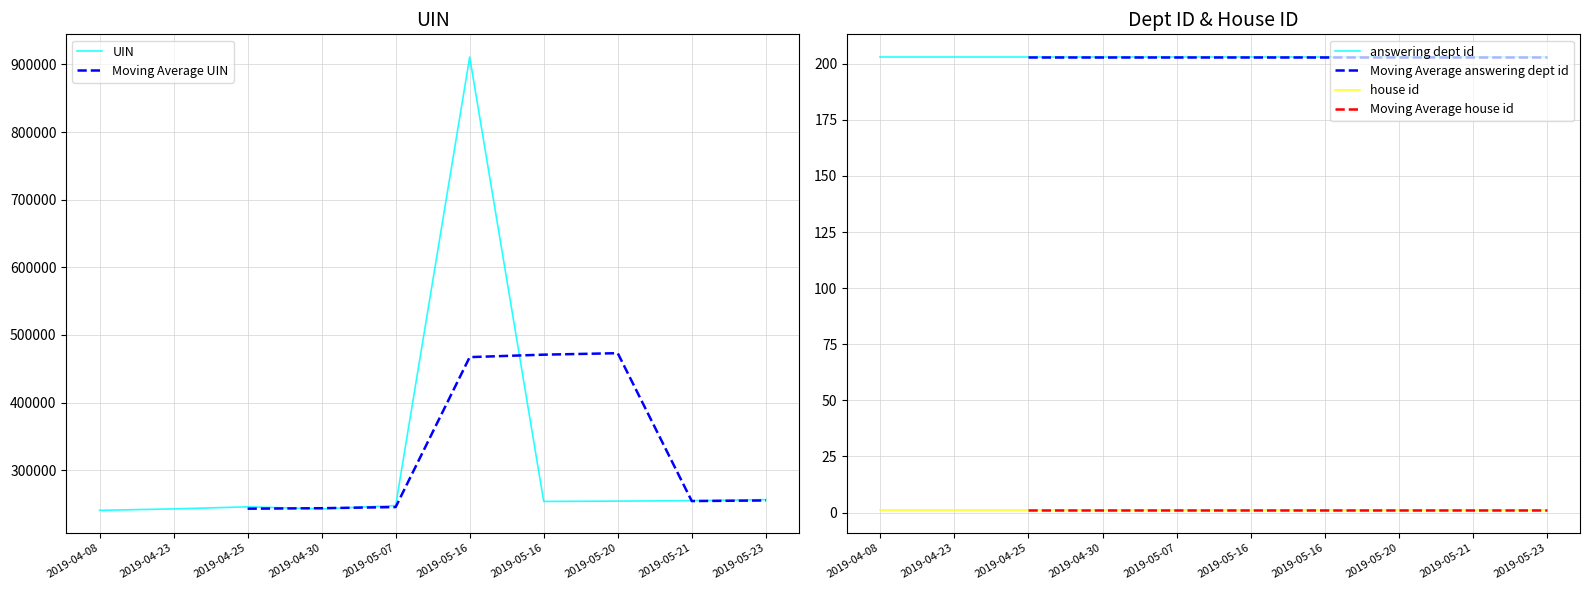

The UIN series shows 148788.1 at 2019-05-07. True or false?

False